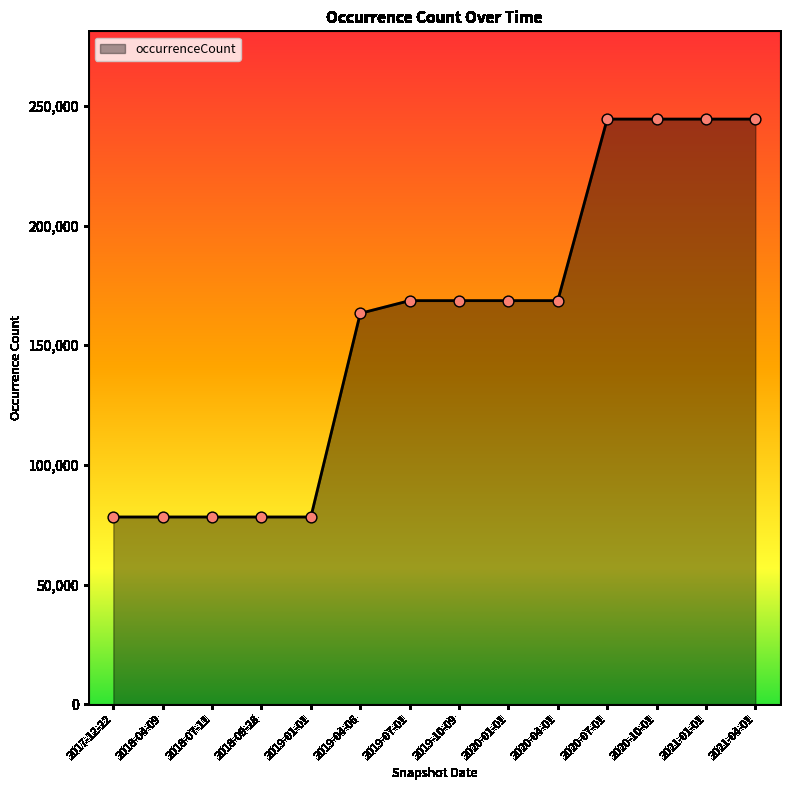

What is the ratio of the value at 2020-01-01 to the value at 2018-07-11?

2.2